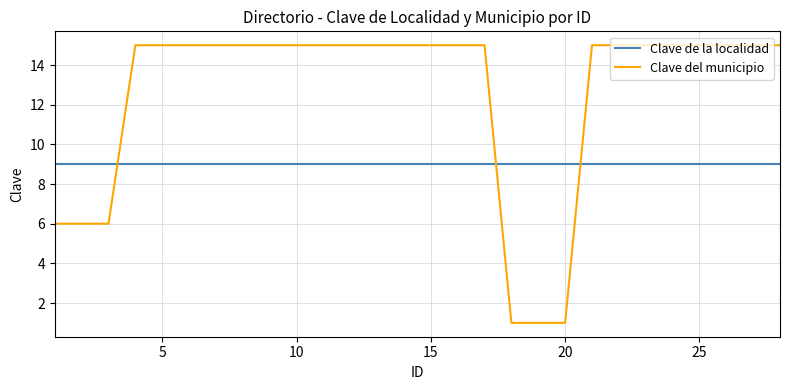

Which series has the largest total across all categories?

Clave del municipio